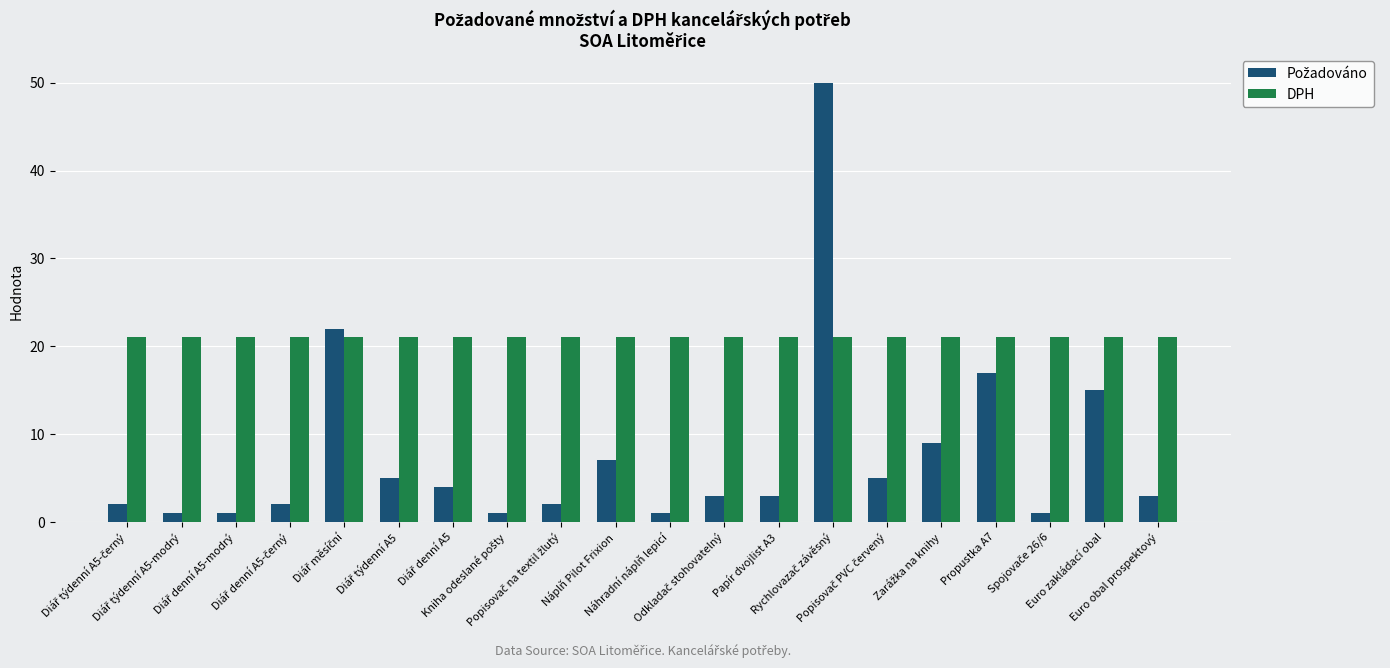

Which series has the largest total across all categories?

DPH